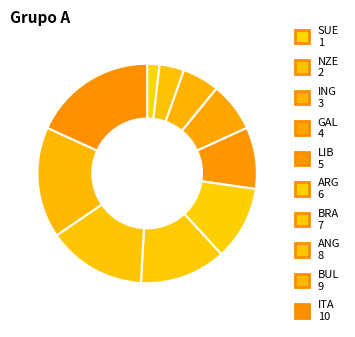

Do LIB and ANG together represent more than half of the pie?

No